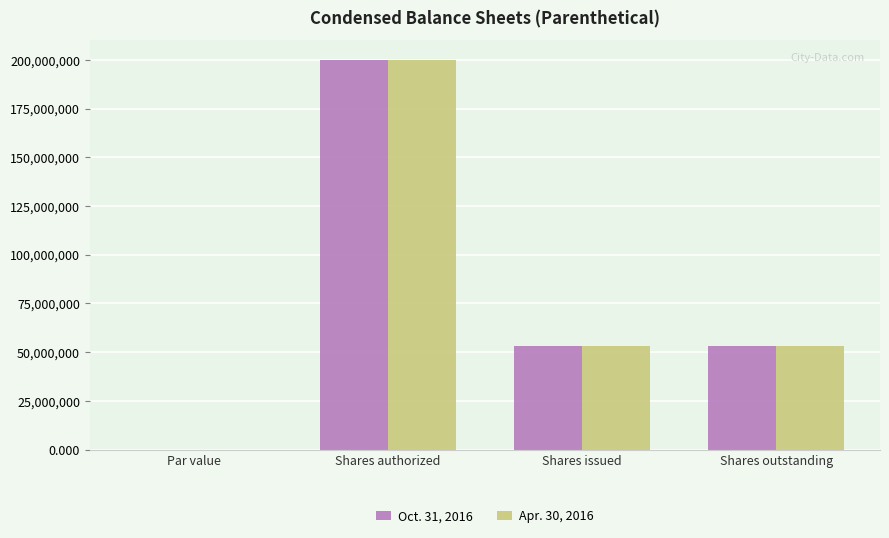

The value of Apr. 30, 2016 at Shares authorized is 114403354.4. True or false?

False